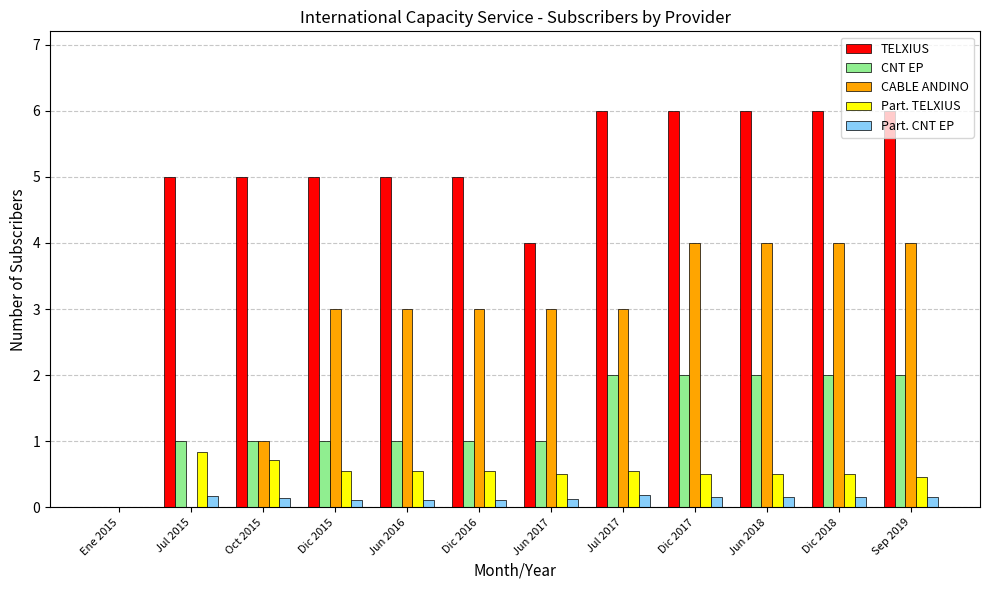

What is the sum of the Part. TELXIUS values at Ene 2015 and Jul 2017?

0.5